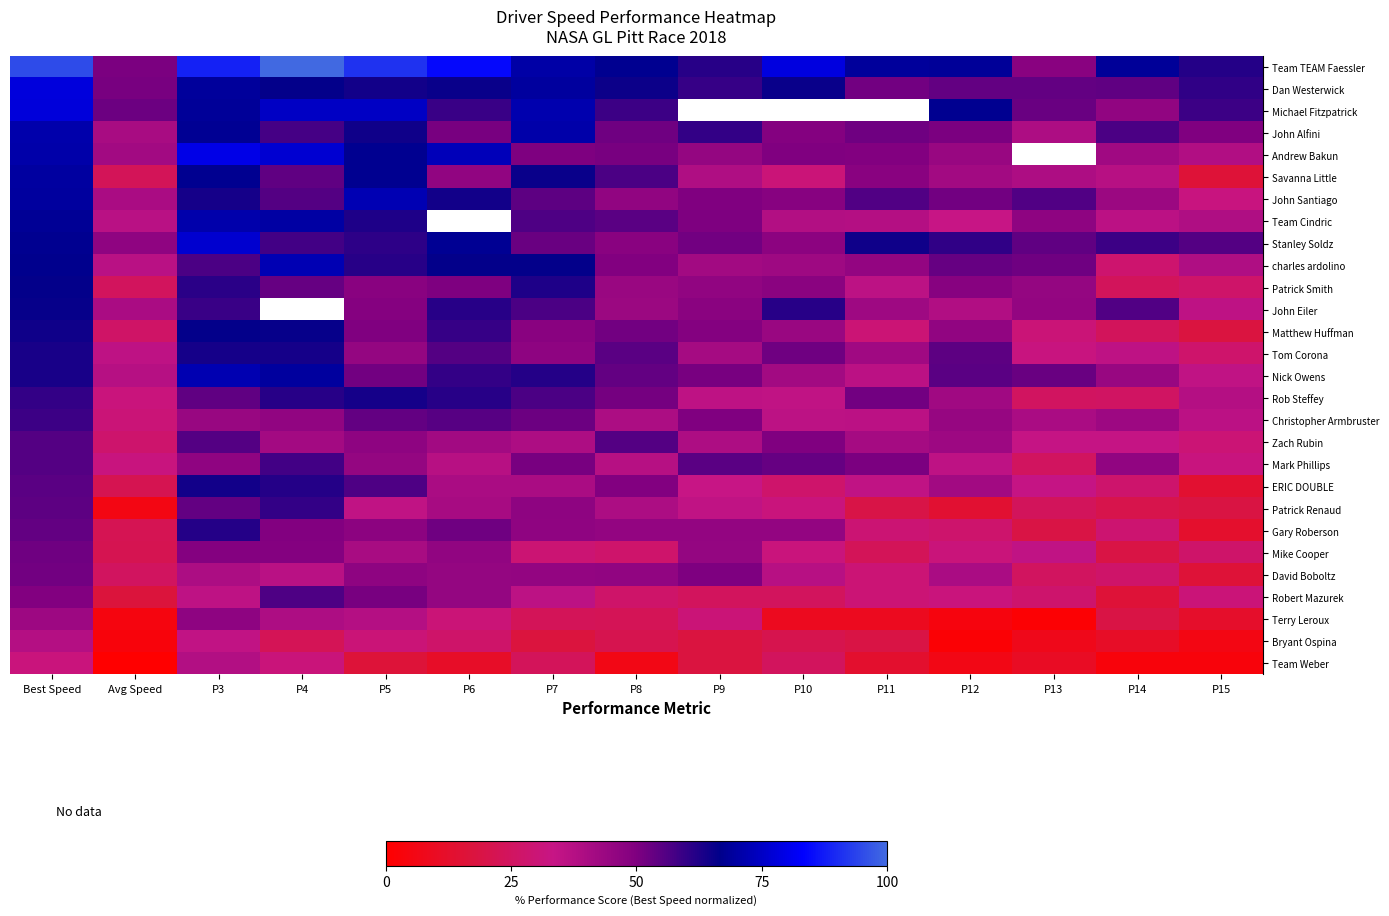

True or false: David Boboltz has a value of 24.7 at Avg Speed.

True